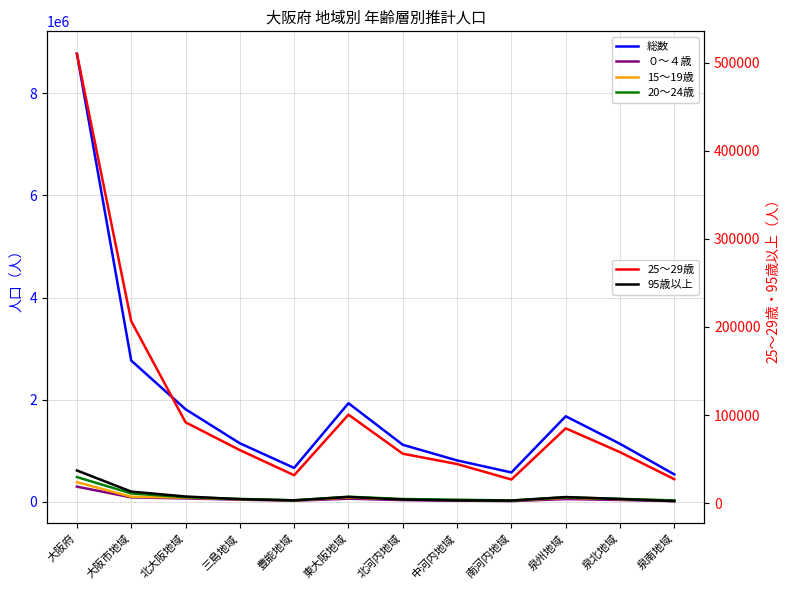

Where does the 20～24歳 series first go above 61457?

大阪府